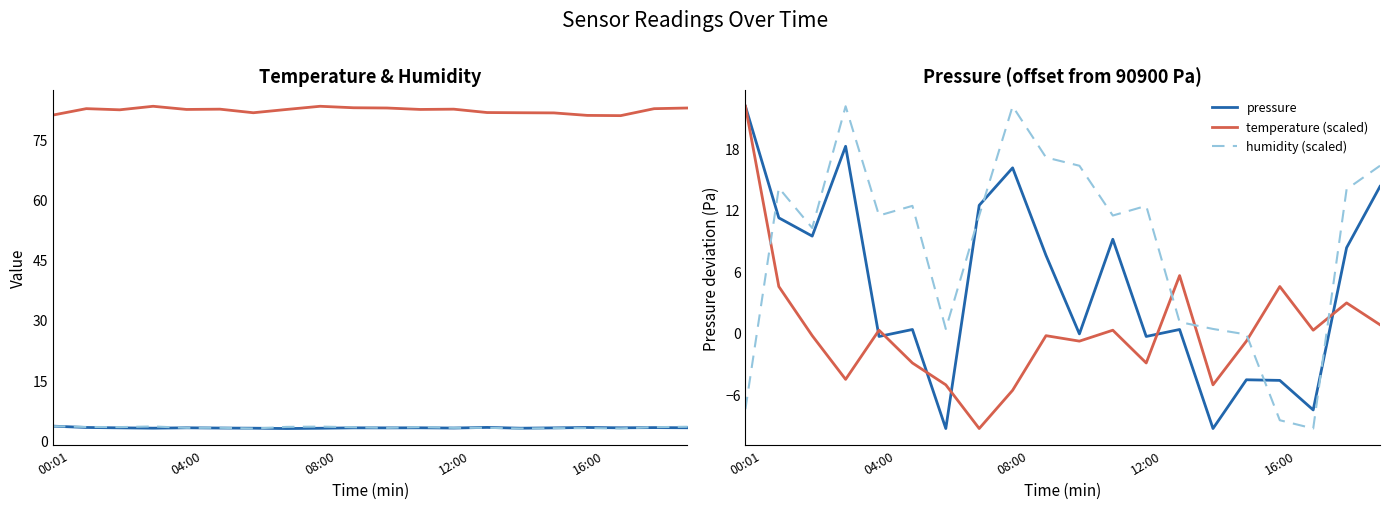

What is the maximum value for pressure?

22.1